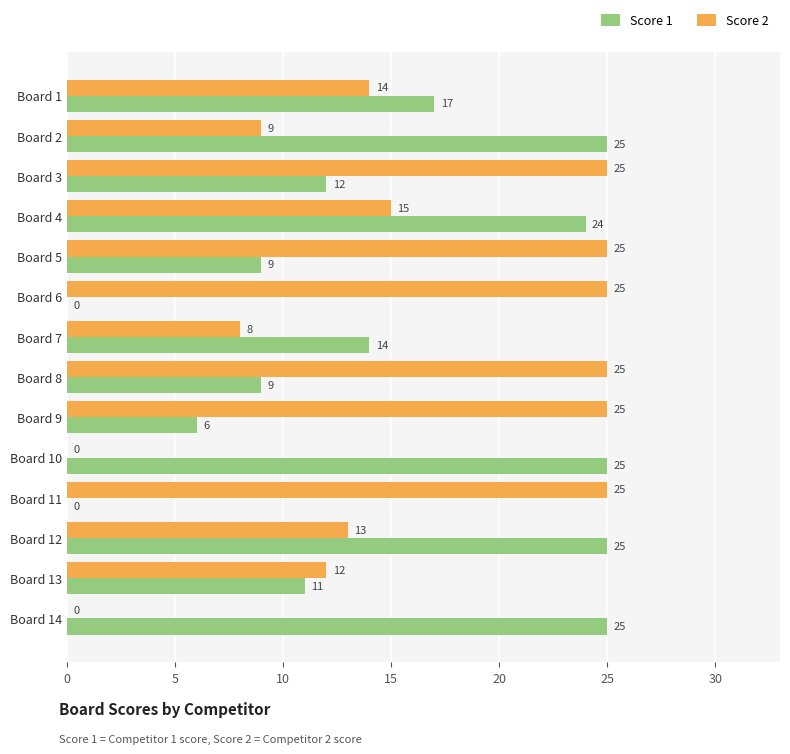

What is the maximum value shown in the chart?

25